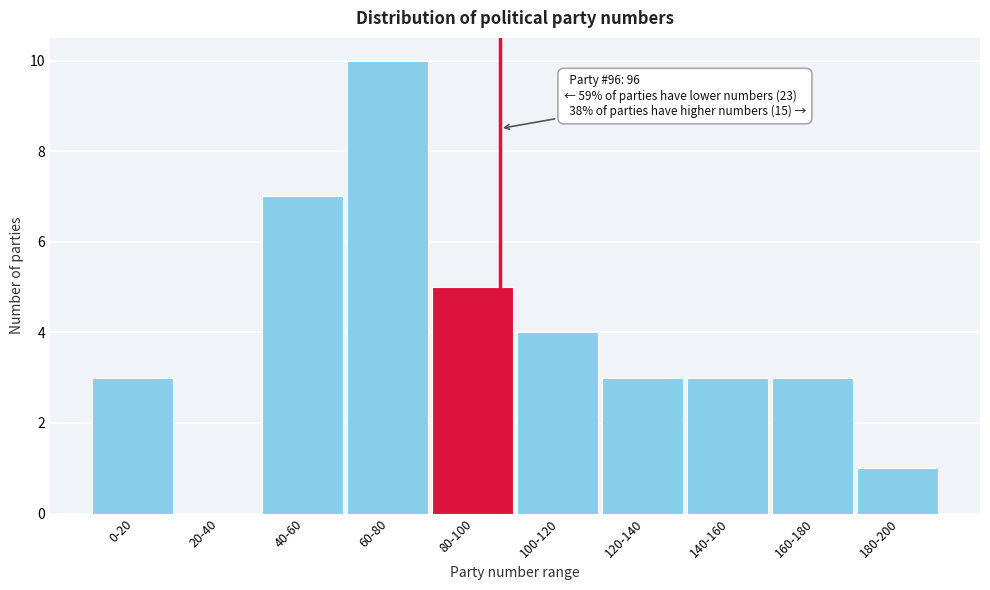

Reading right to left, list all the values displayed in this chart.

180-200=1	160-180=3	140-160=3	120-140=3	100-120=4	80-100=5	60-80=10	40-60=7	20-40=0	0-20=3